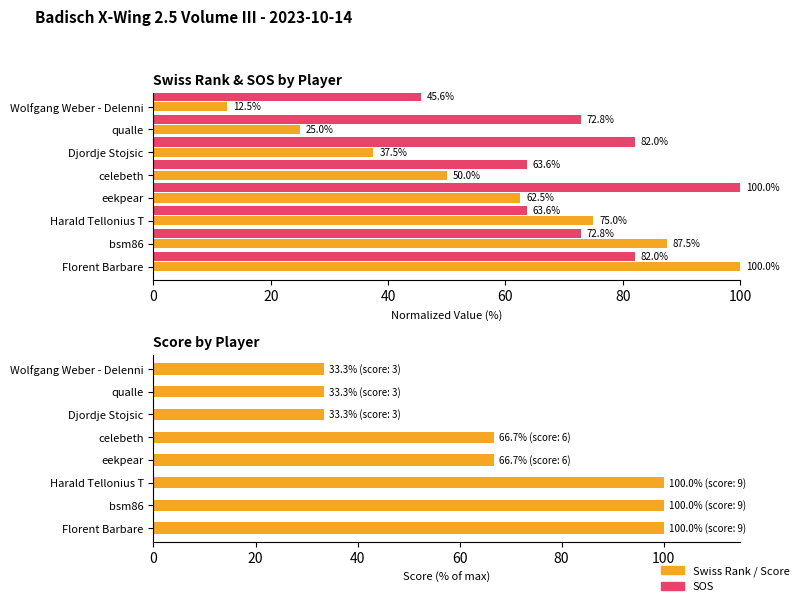

Are the bars horizontal?

Yes